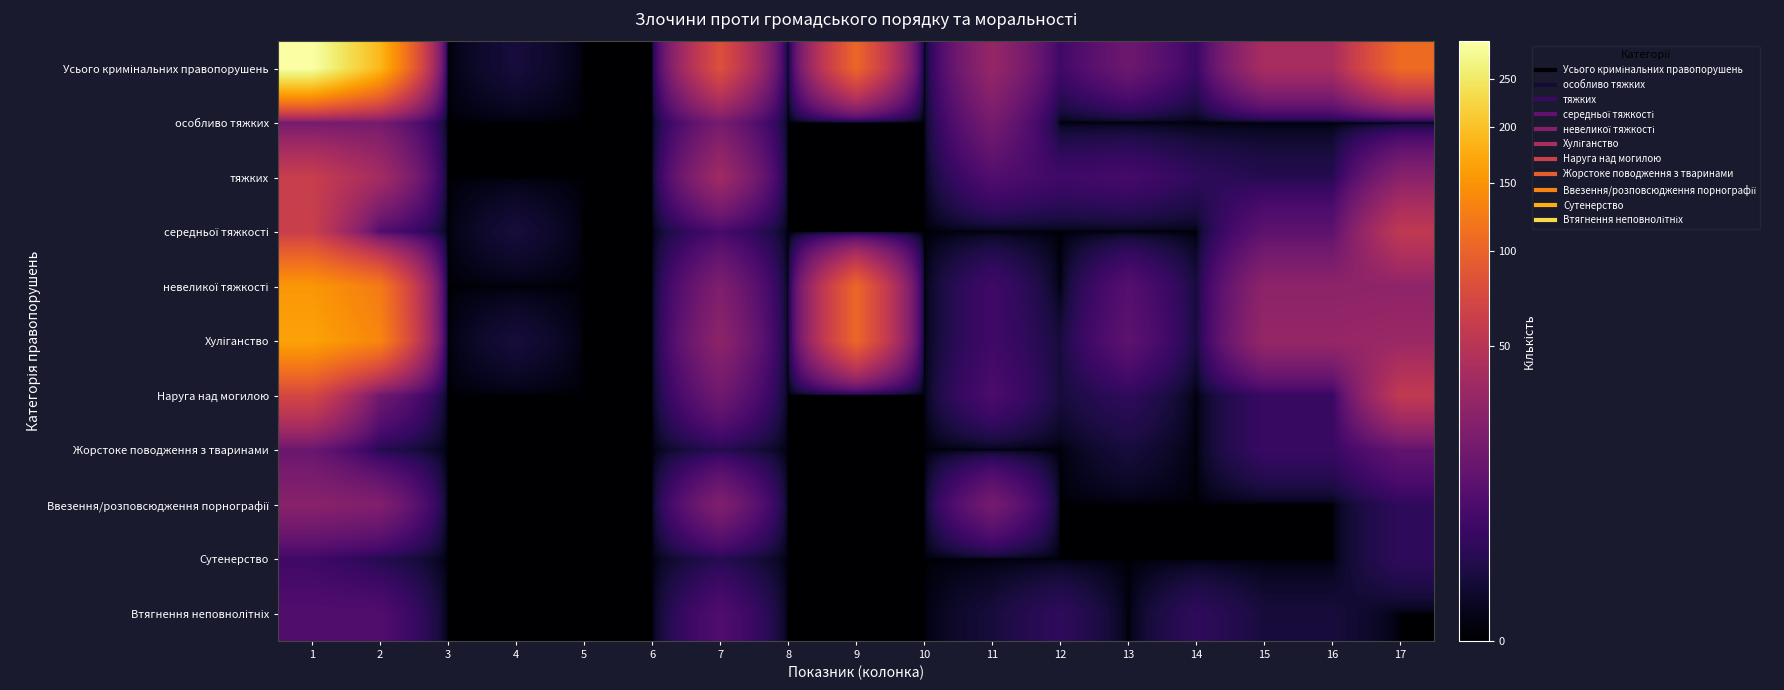

At which category does the chart reach its peak across all series?

1